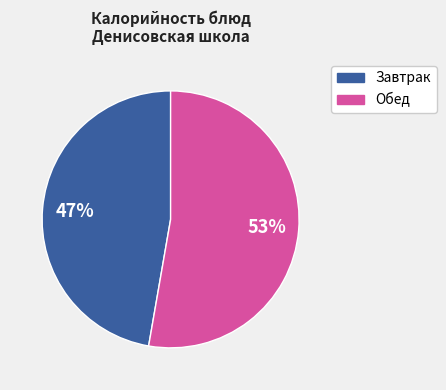

To the nearest percent, what is the average slice percentage?

50%